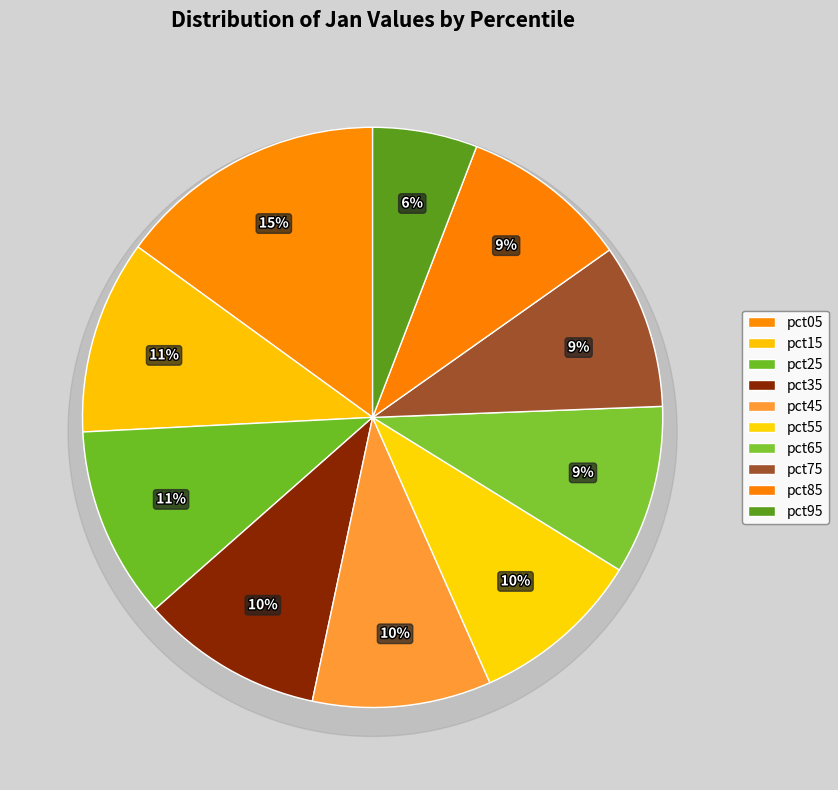

To the nearest percent, what portion does pct45 represent?

10%